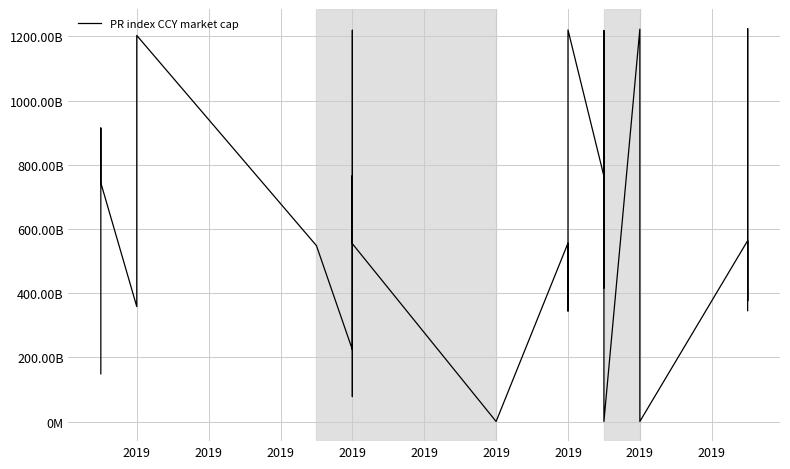

True or false: the data shows 505272410794.4 at 2019.

False